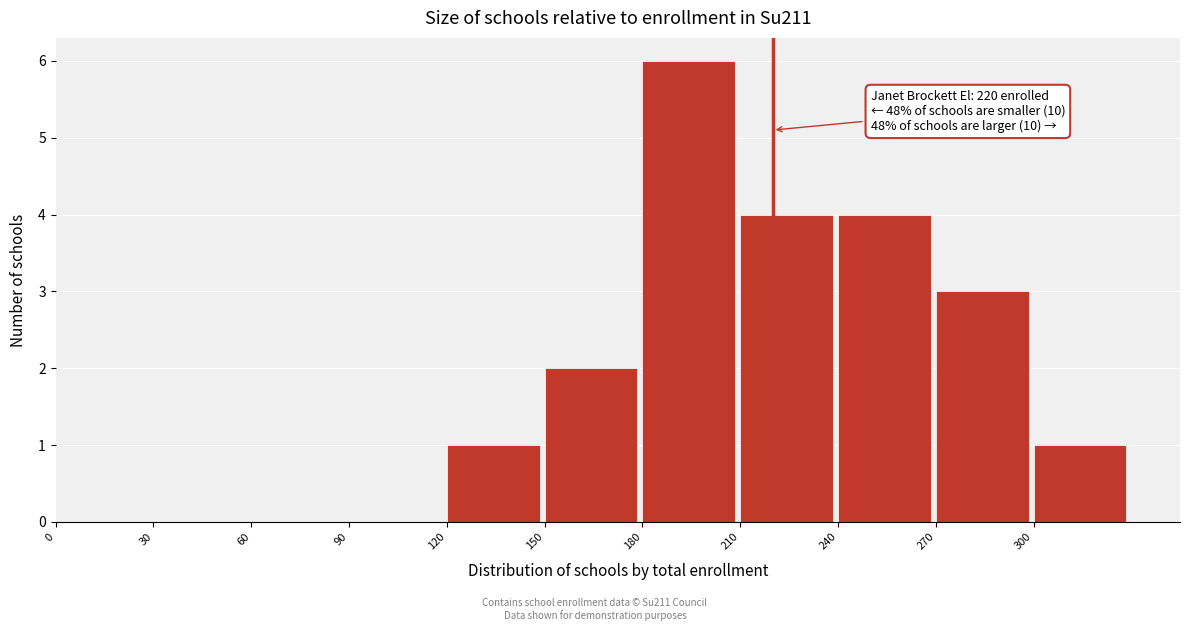

Over which range of the x-axis is the bar tallest?

180 to 210